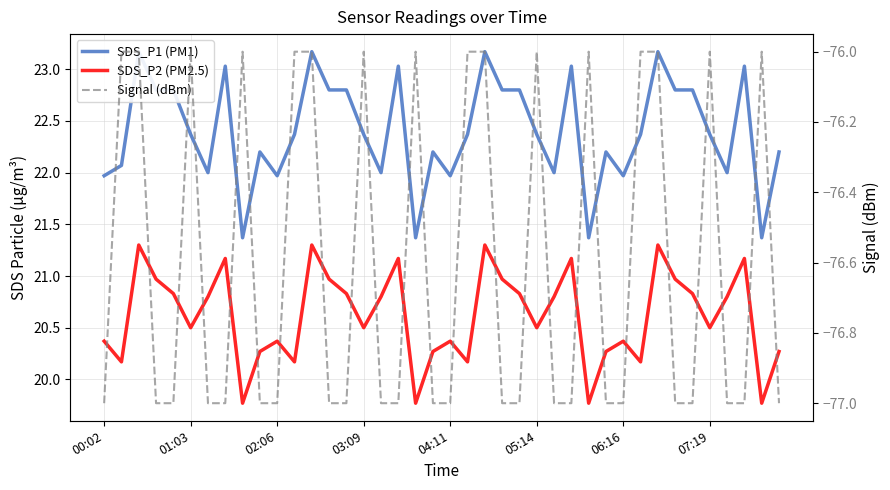

Which category has the lowest value across all series?

00:02